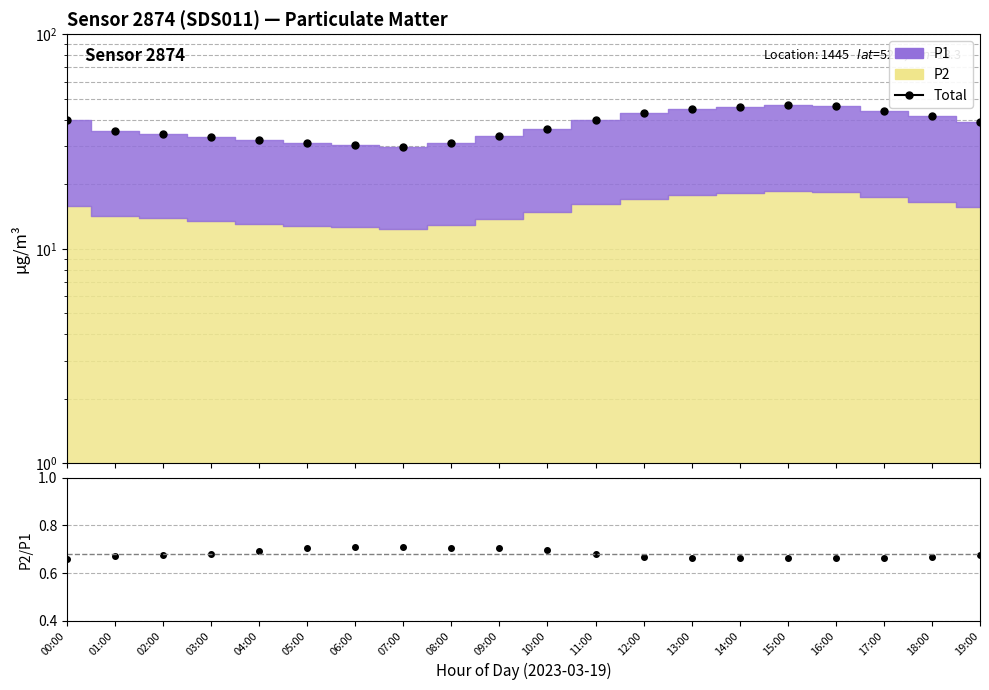

What is the label of the 4th point from the left?

03:00